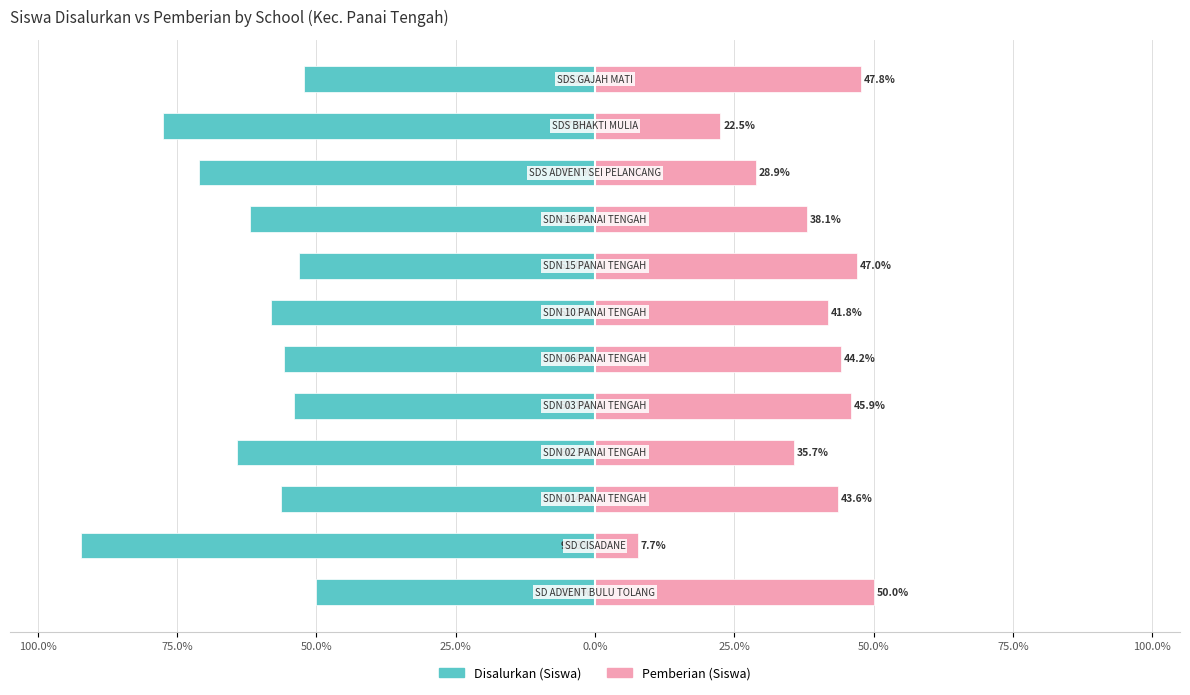

List the series in order of their overall mean, highest first.

Pemberian, Disalurkan